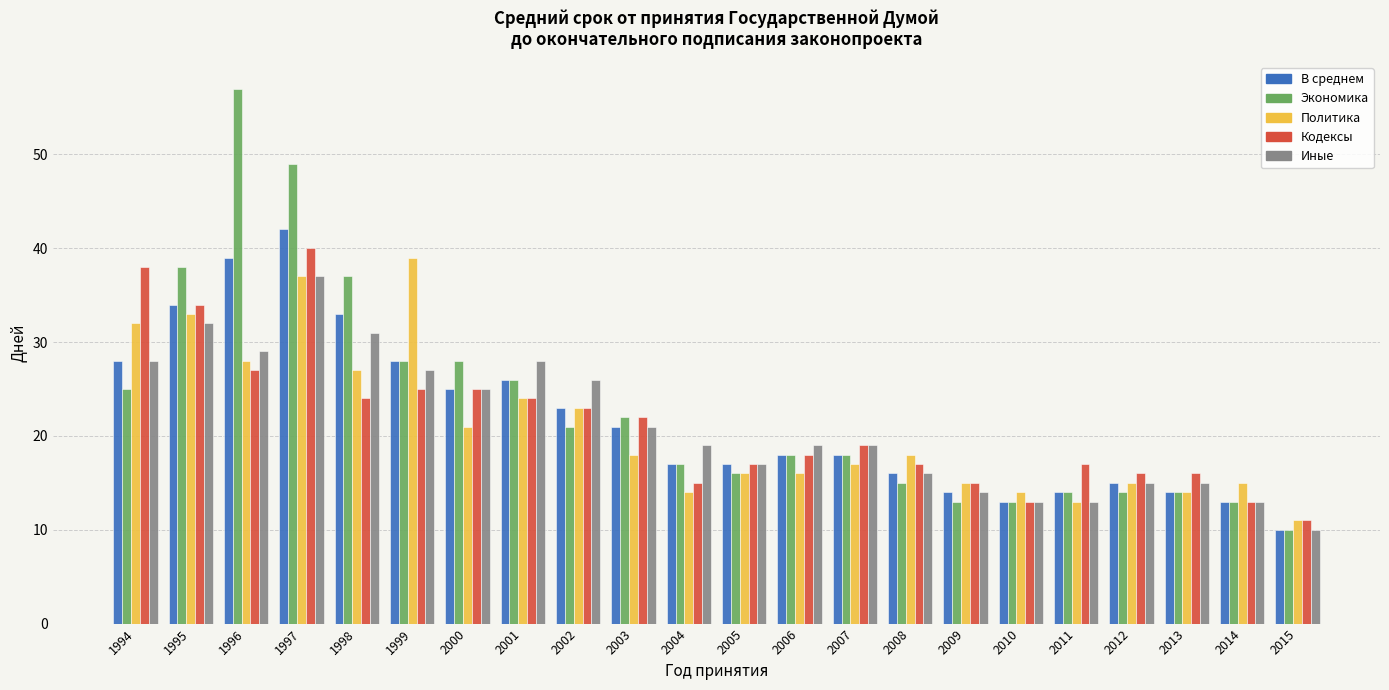

How many groups of bars are there?

22